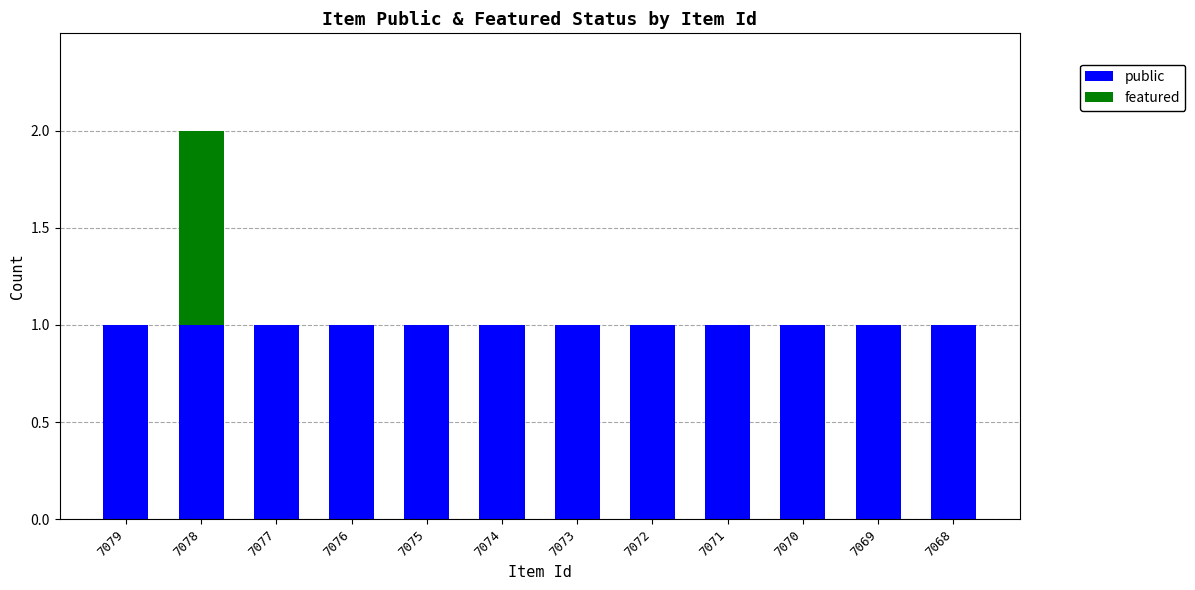

Does the chart contain stacked bars?

Yes